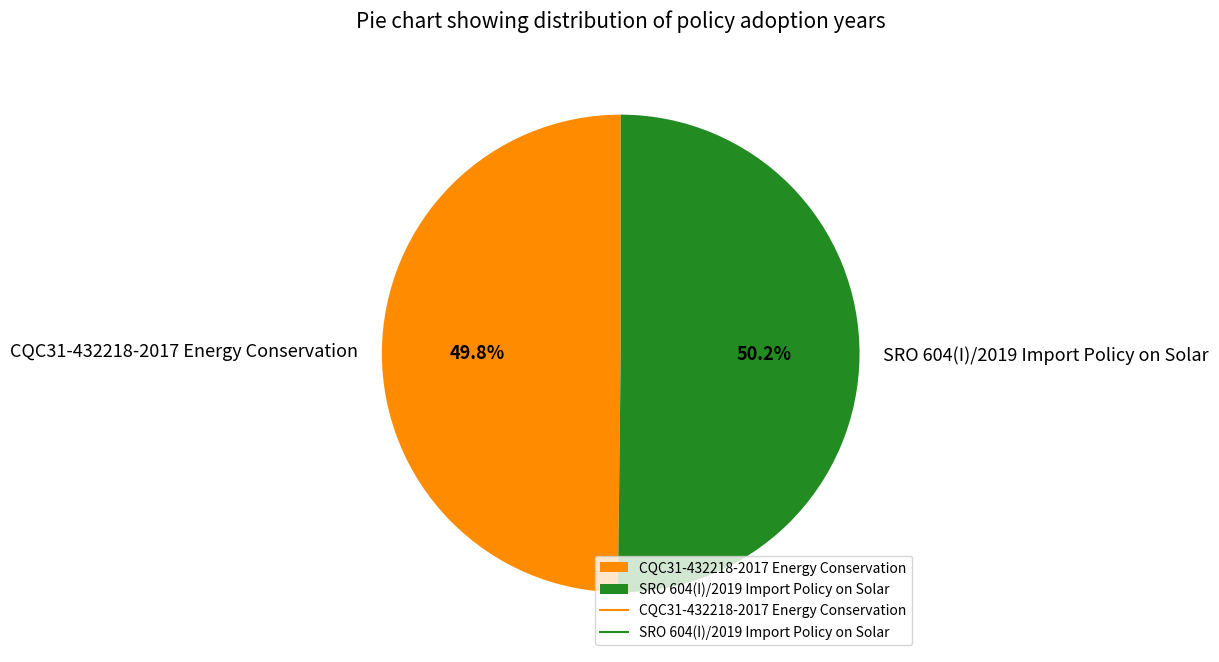

How much of the chart is everything except CQC31-432218-2017 Energy Conservation?

50.2%